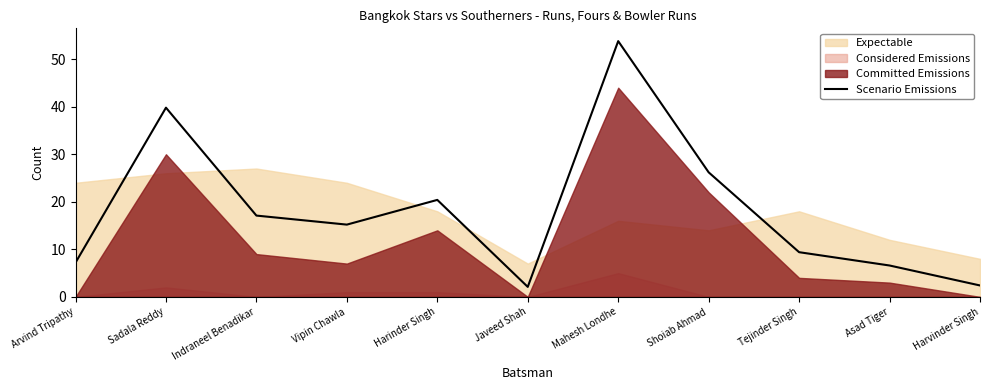

What is the label of the 6th point from the right?

Javeed Shah